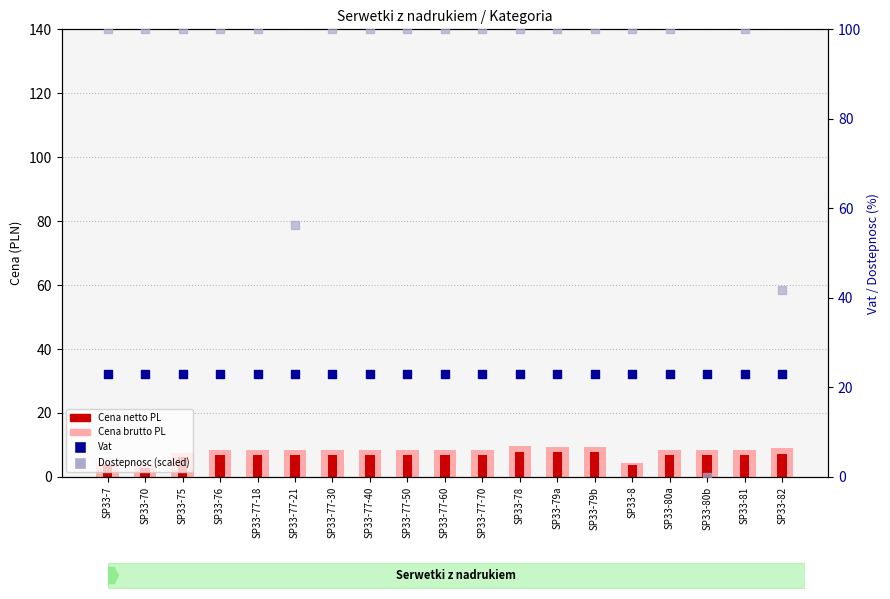

What are all the series names shown in the legend?

Cena brutto PL, Cena netto PL, Vat, Dostepnosc (scaled)